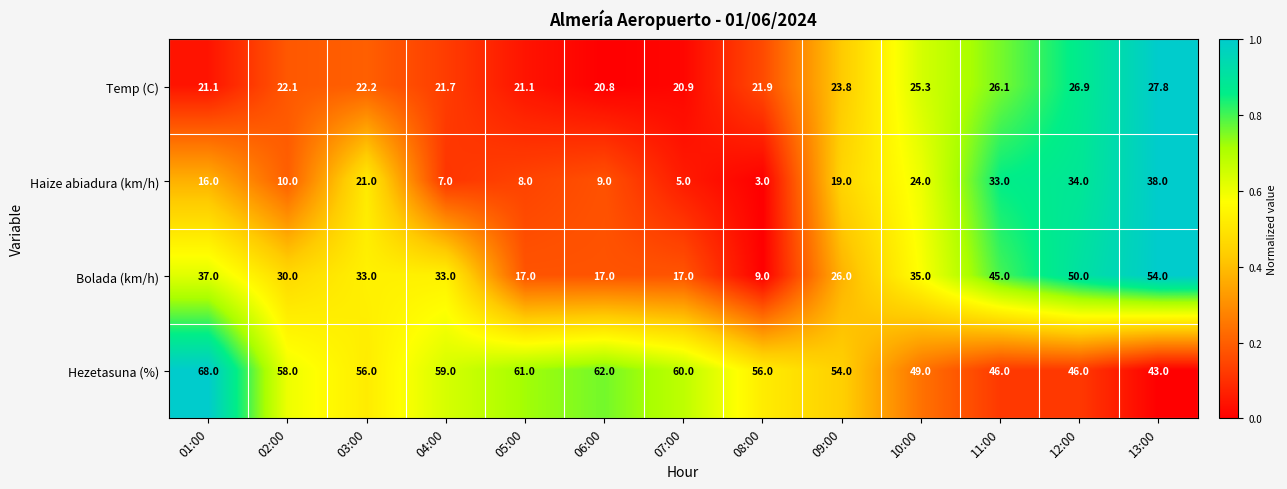

At which category does the chart reach its minimum across all series?

08:00